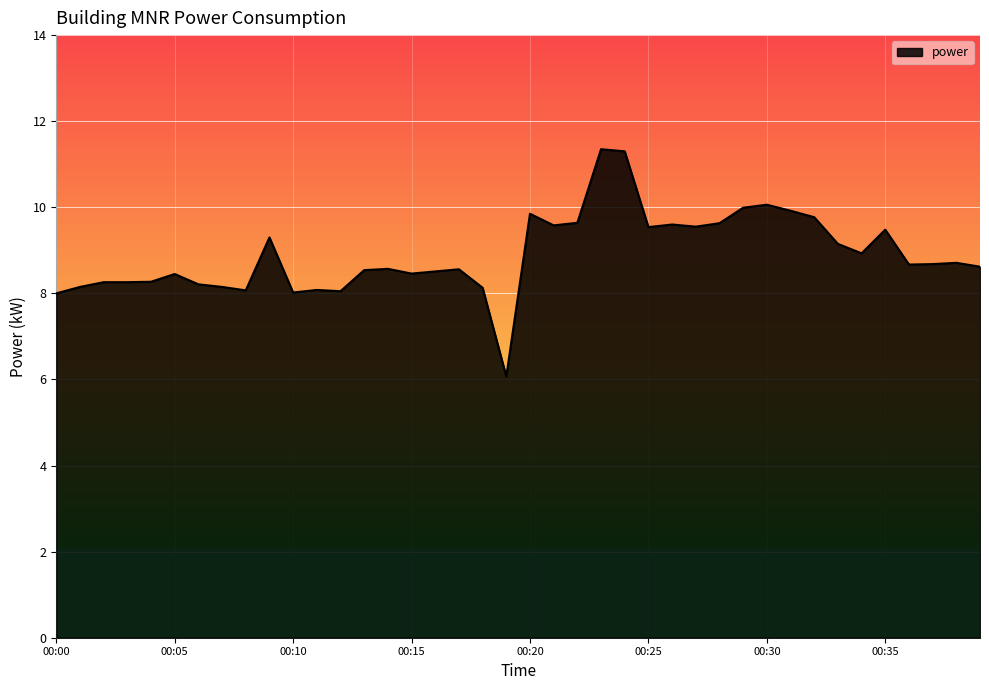

What is the smallest value displayed?

6.1